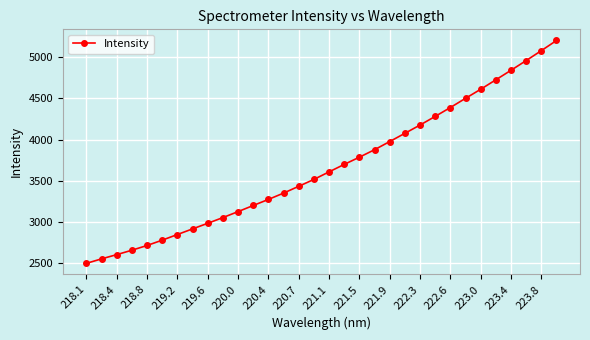

What is the maximum value shown in the chart?

5201.1